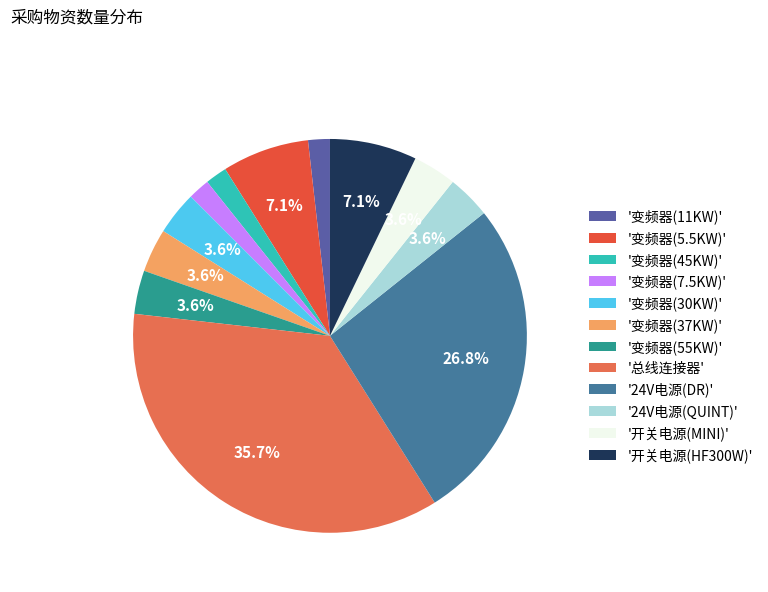

Count the number of slices in the pie.

12